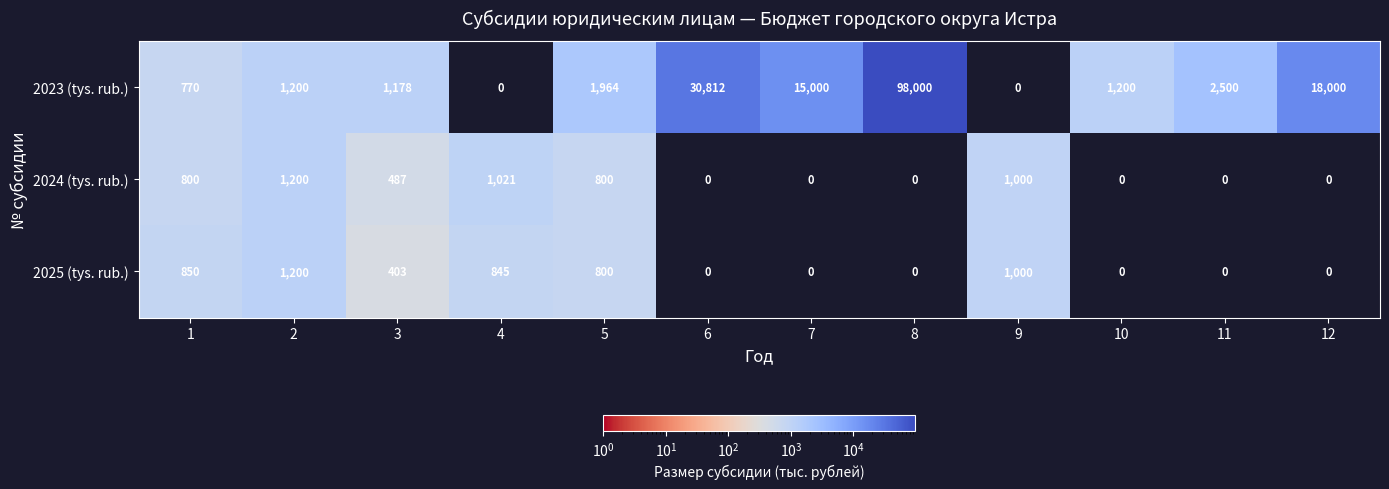

At how many categories does at least one series exceed 16991?

3